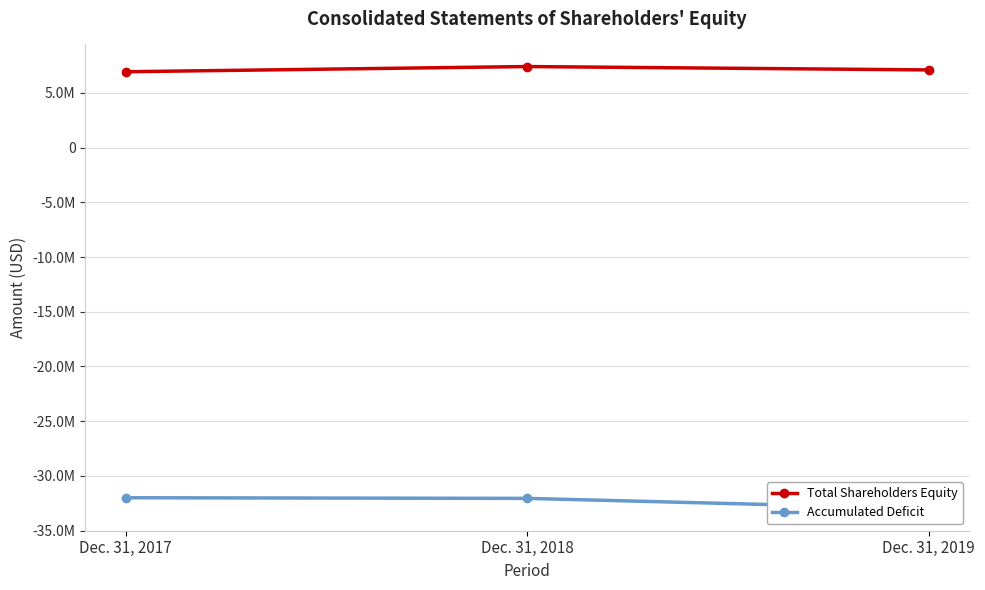

What is the value of the Accumulated Deficit point at the 2nd from the left?

-32055410